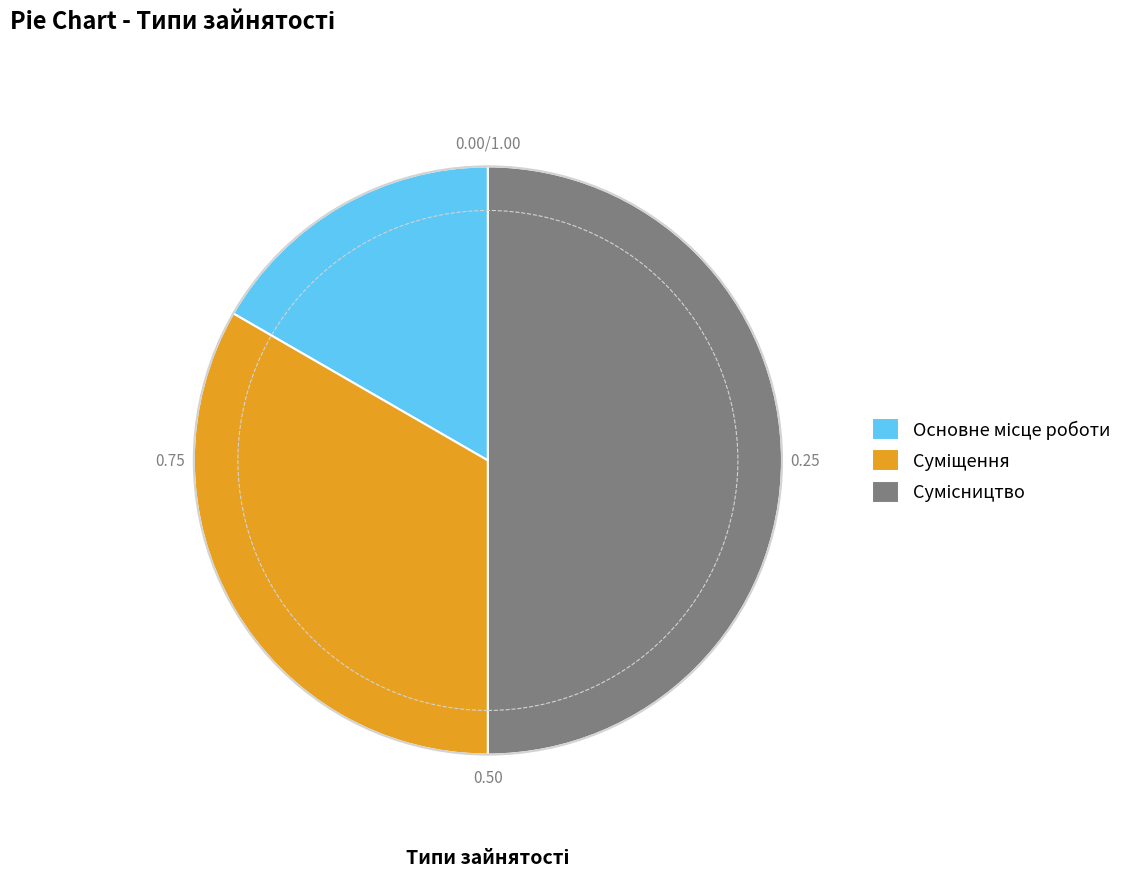

Does any single category account for the majority?

No